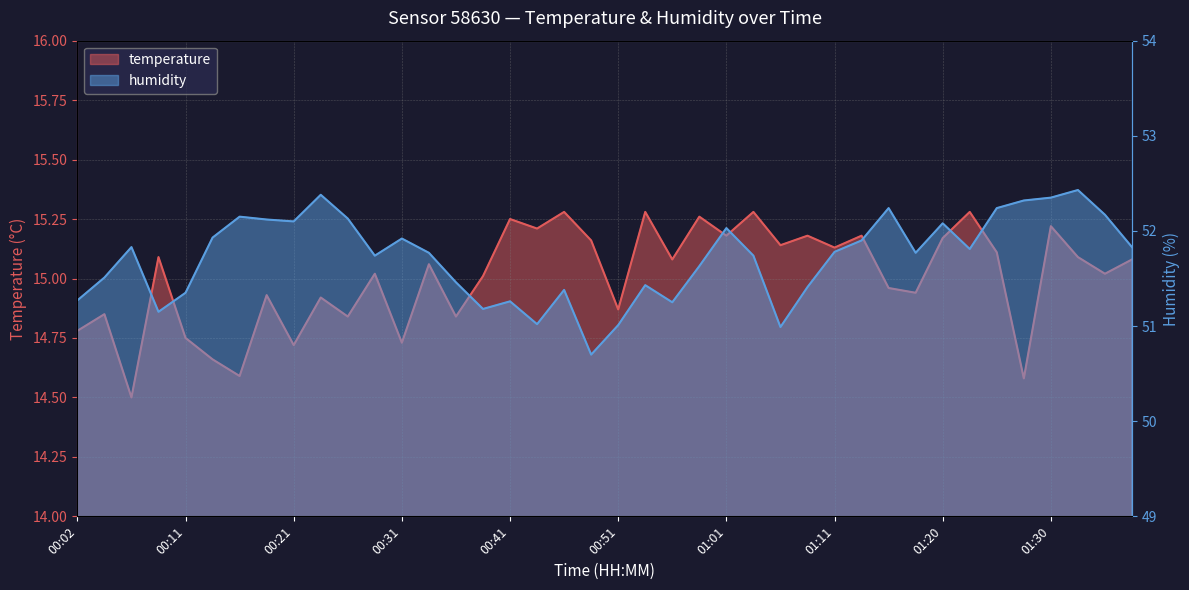

What is the difference between the maximum and minimum values in the temperature series?

0.8